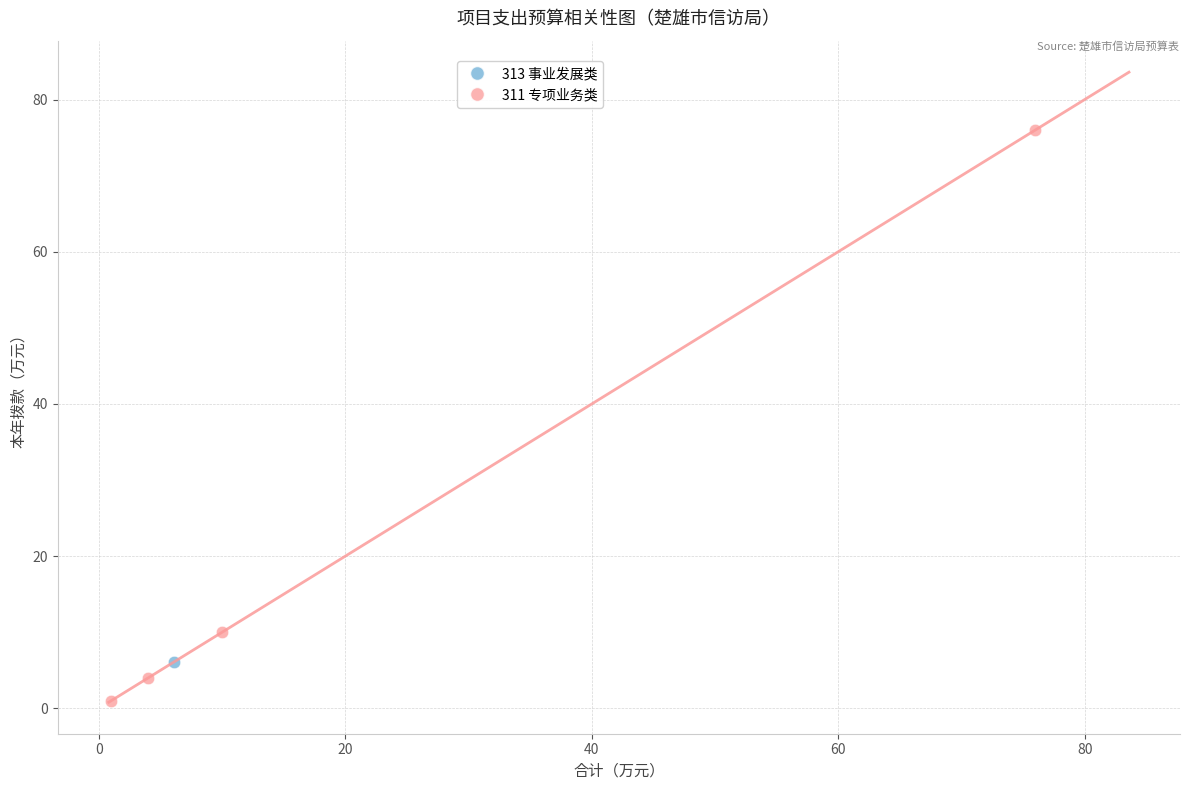

What are all the series names shown in the legend?

313 事业发展类, 311 专项业务类